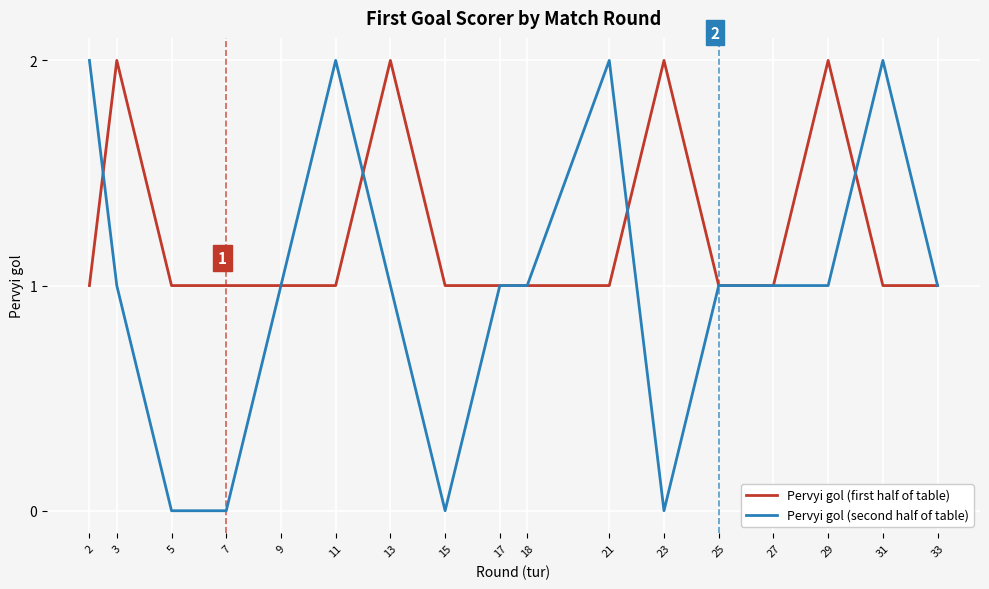

Rank the series by their average value, from lowest to highest.

Pervyi gol (second half of table), Pervyi gol (first half of table)